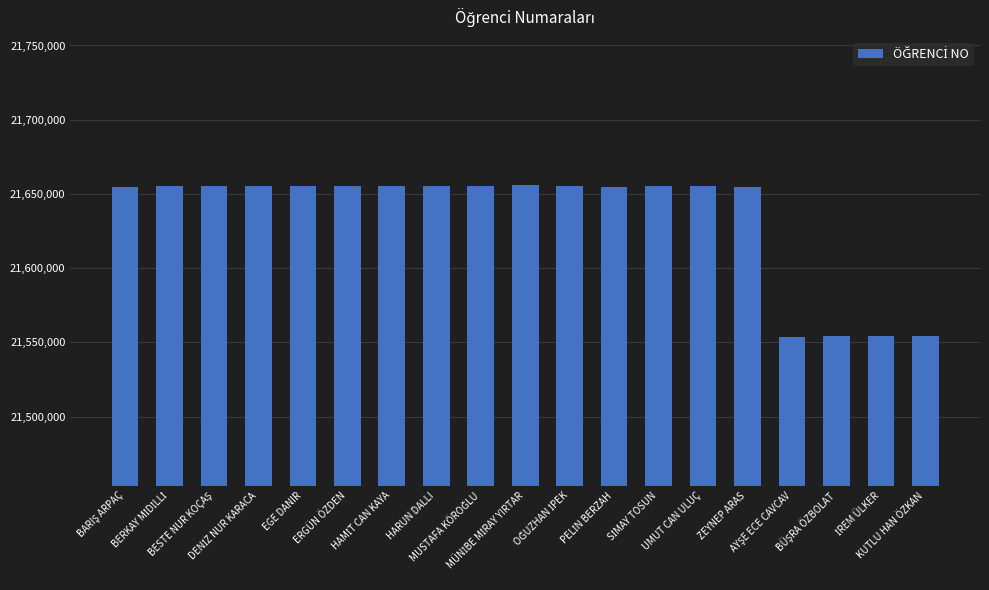

How many data points are less than 21655265?

9